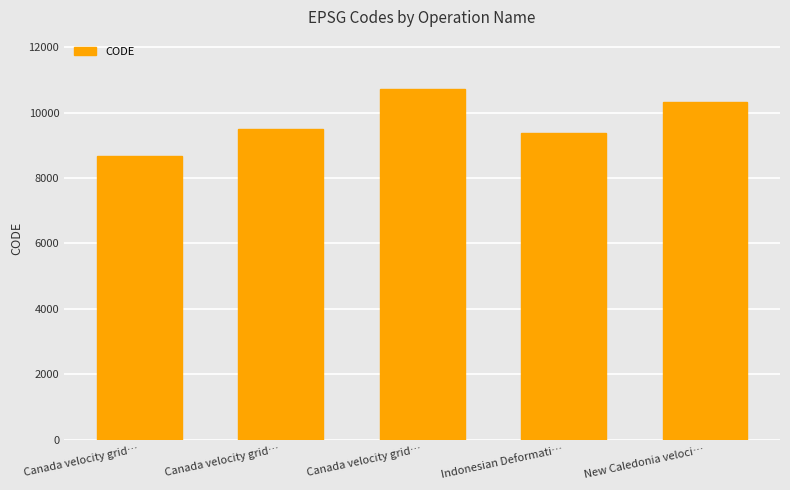

What is the smallest value displayed?

8676